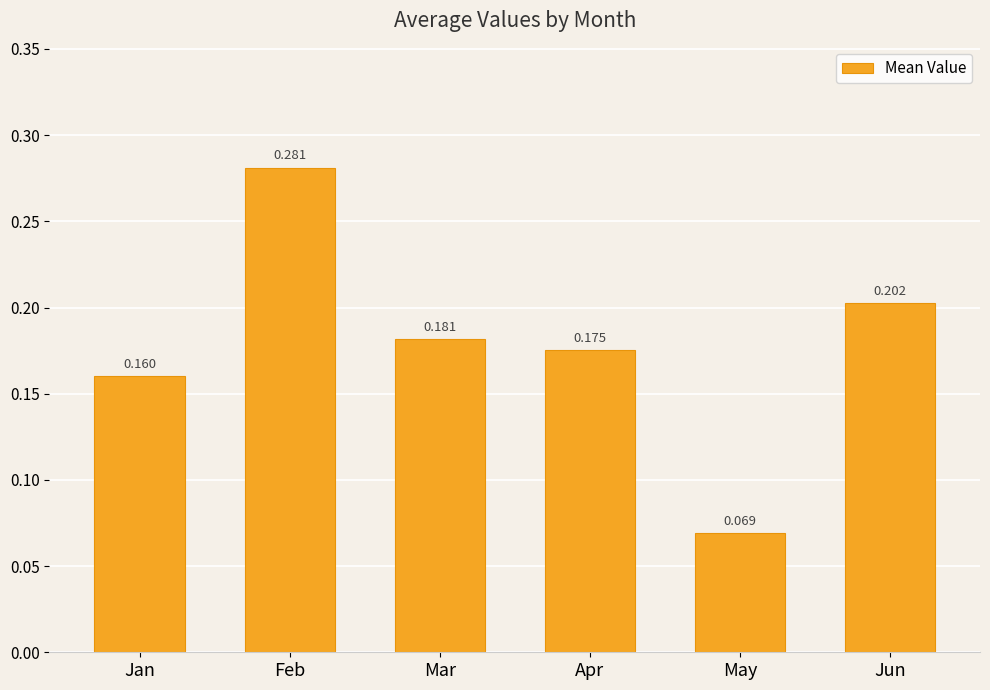

Does the chart contain any negative values?

No